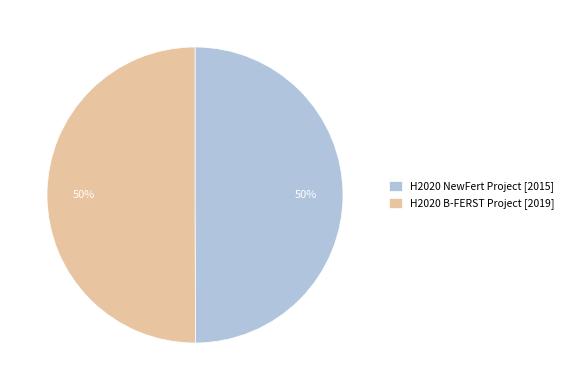

Count the number of slices in the pie.

2